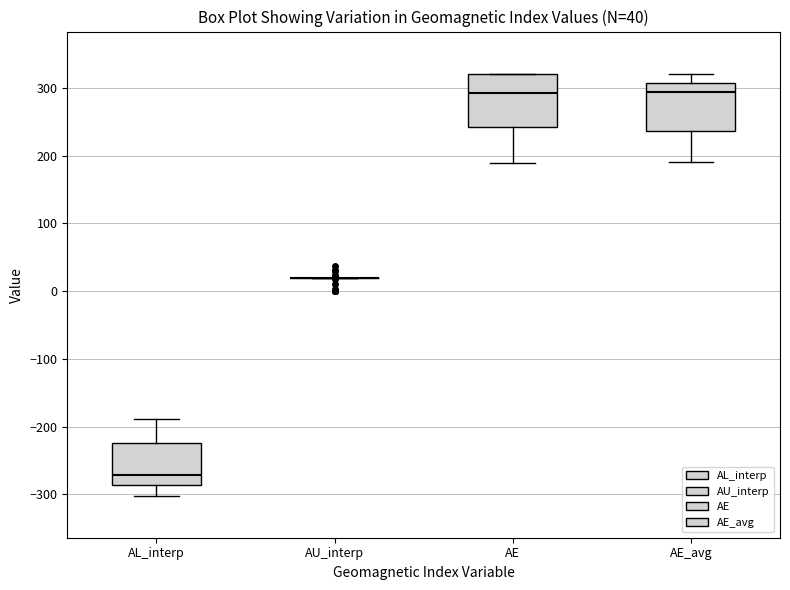

Reading left to right, transcribe this box plot: for each box, give where its median line is, the range the box spans, and where its two whiskers end, as read against the y-axis. The values are not printed on the chart, so give them approximately, as read against the axis.

AL_interp: median -270, box -290 to -220, whiskers -300 to -190
AU_interp: box collapsed to a line at 20, whiskers 20 to 20
AE: median 290, box 240 to 320, whiskers 190 to 320
AE_avg: median 290, box 240 to 310, whiskers 190 to 320